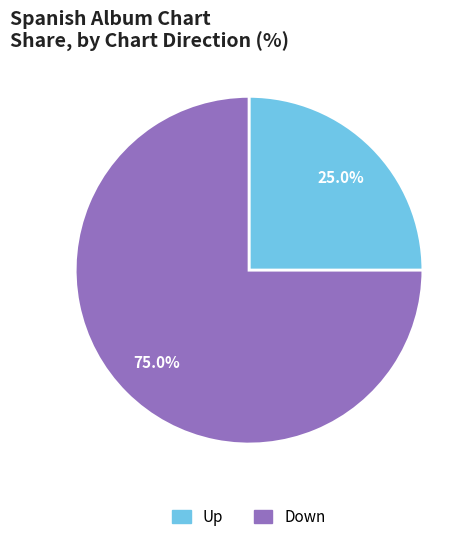

Is there a majority slice in this chart?

Yes